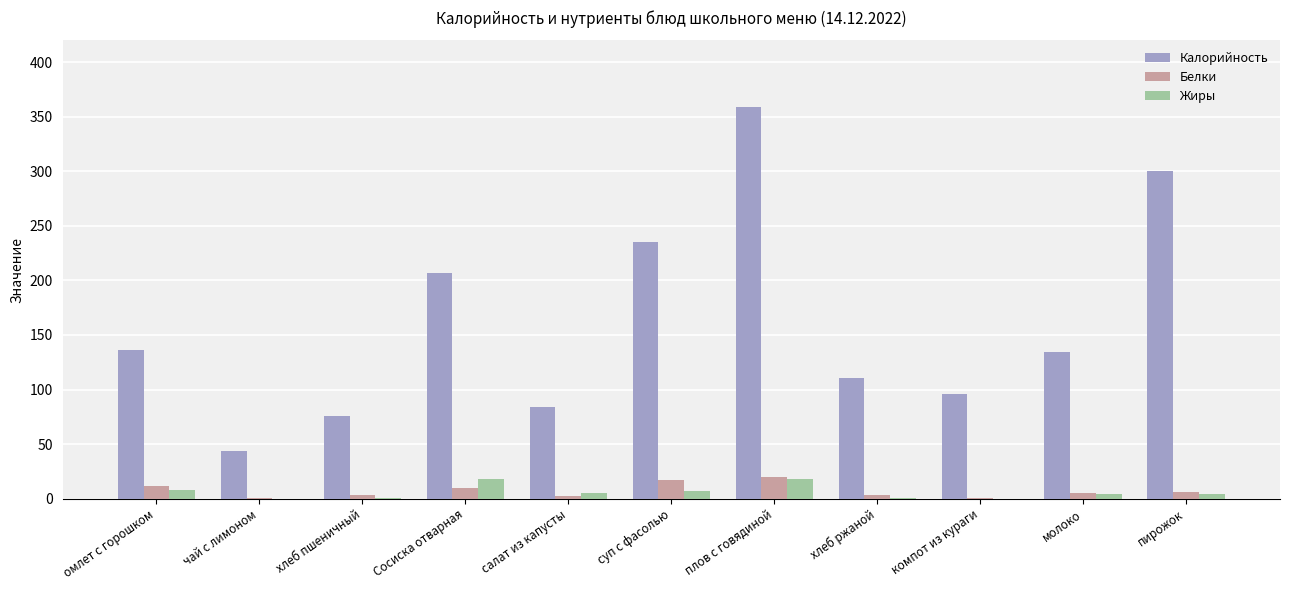

Which series has the widest spread of values?

Калорийность